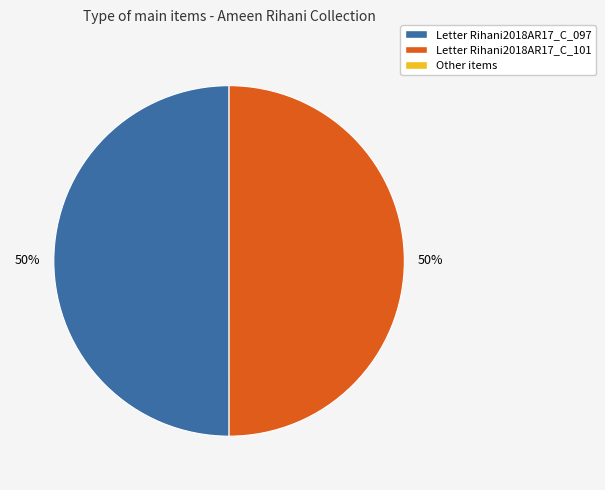

To the nearest percent, what is the average slice percentage?

50%